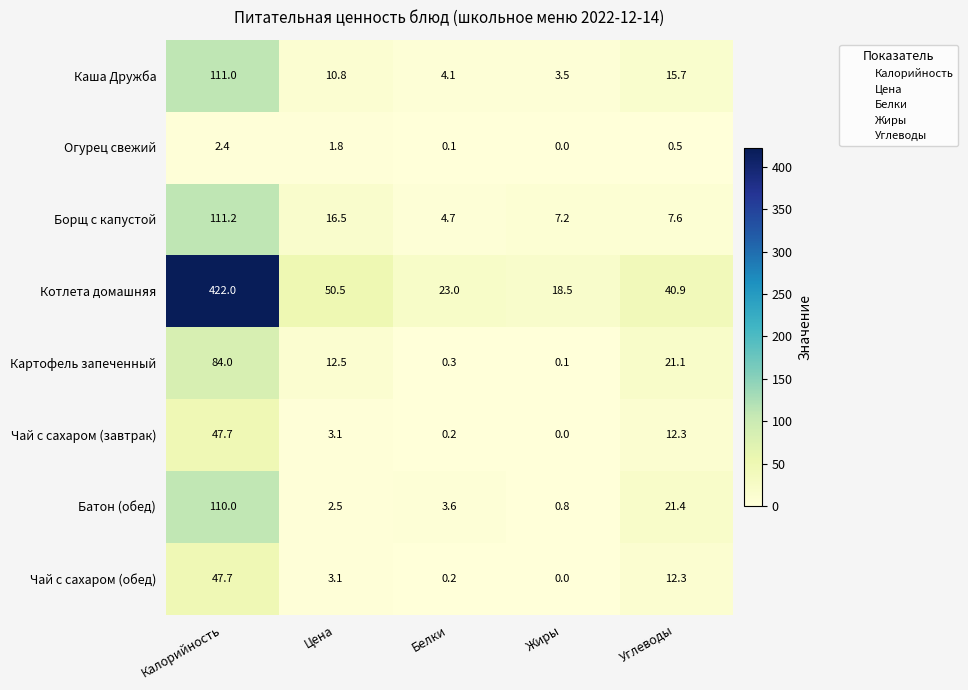

What is the difference between the Чай с сахаром (завтрак) values at Цена and Жиры?

3.1